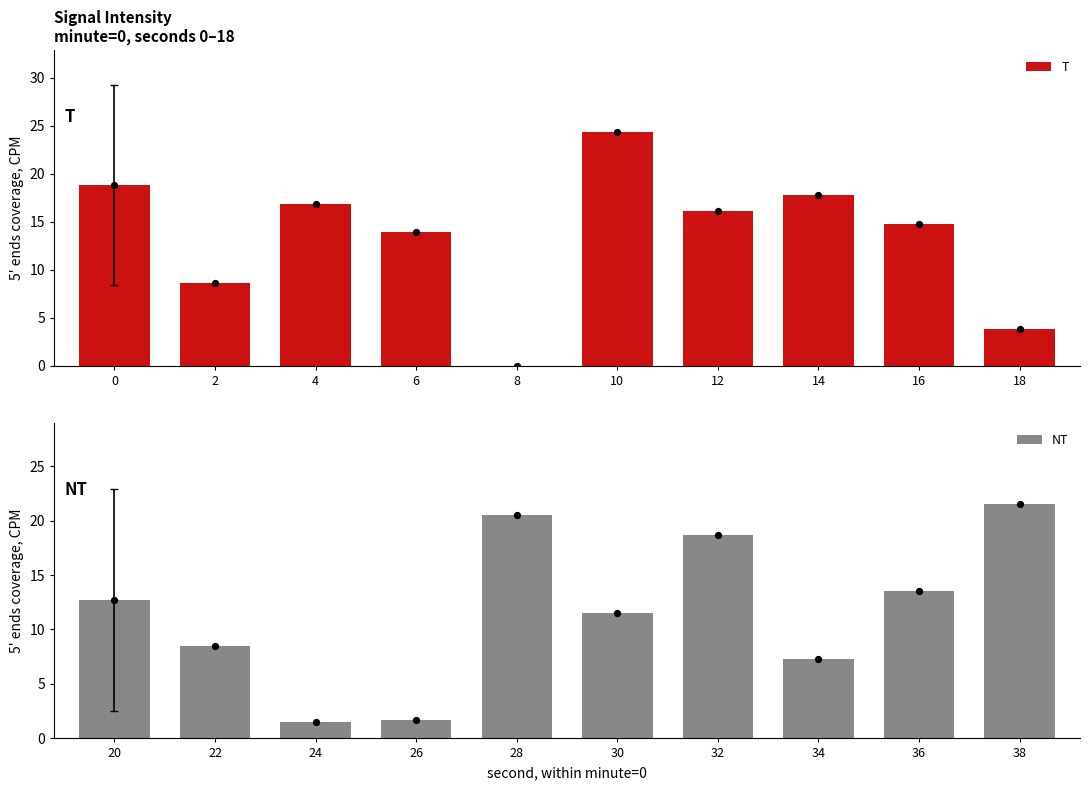

Is the value of T at 12 greater than the value of NT at 14?

Yes